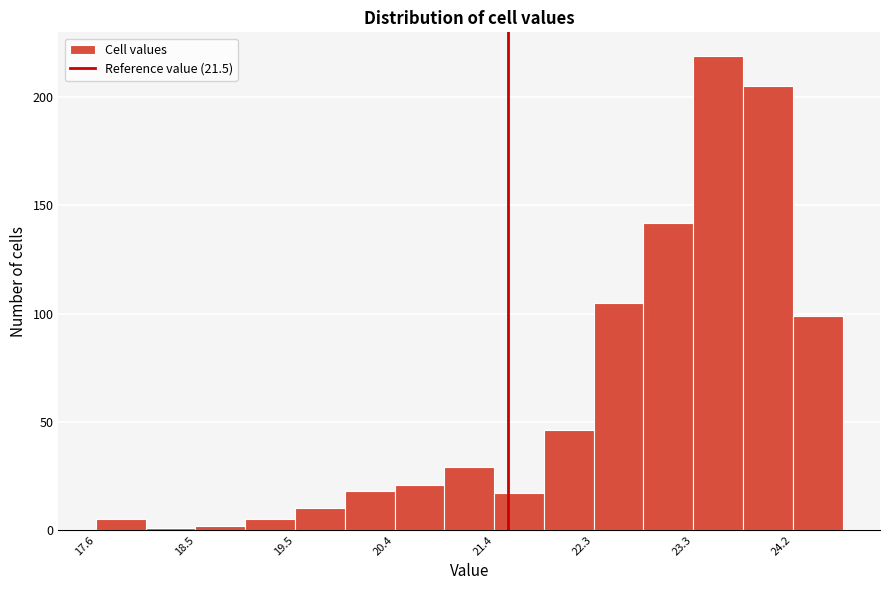

Reading left to right, transcribe this chart: for each bar, give the range it covers on the x-axis and its height. Neither the bar edges nor the heights are printed on the chart, so give them approximately, as read against the axes.

17.6 to 18.0: 5
18.0 to 18.5: under 5
18.5 to 19.0: under 5
19.0 to 19.5: 5
19.5 to 19.9: 10
19.9 to 20.4: 20
20.4 to 20.9: 20
20.9 to 21.4: 30
21.4 to 21.8: 15
21.8 to 22.3: 45
22.3 to 22.8: 105
22.8 to 23.3: 140
23.3 to 23.7: 220
23.7 to 24.2: 205
24.2 to 24.7: 100